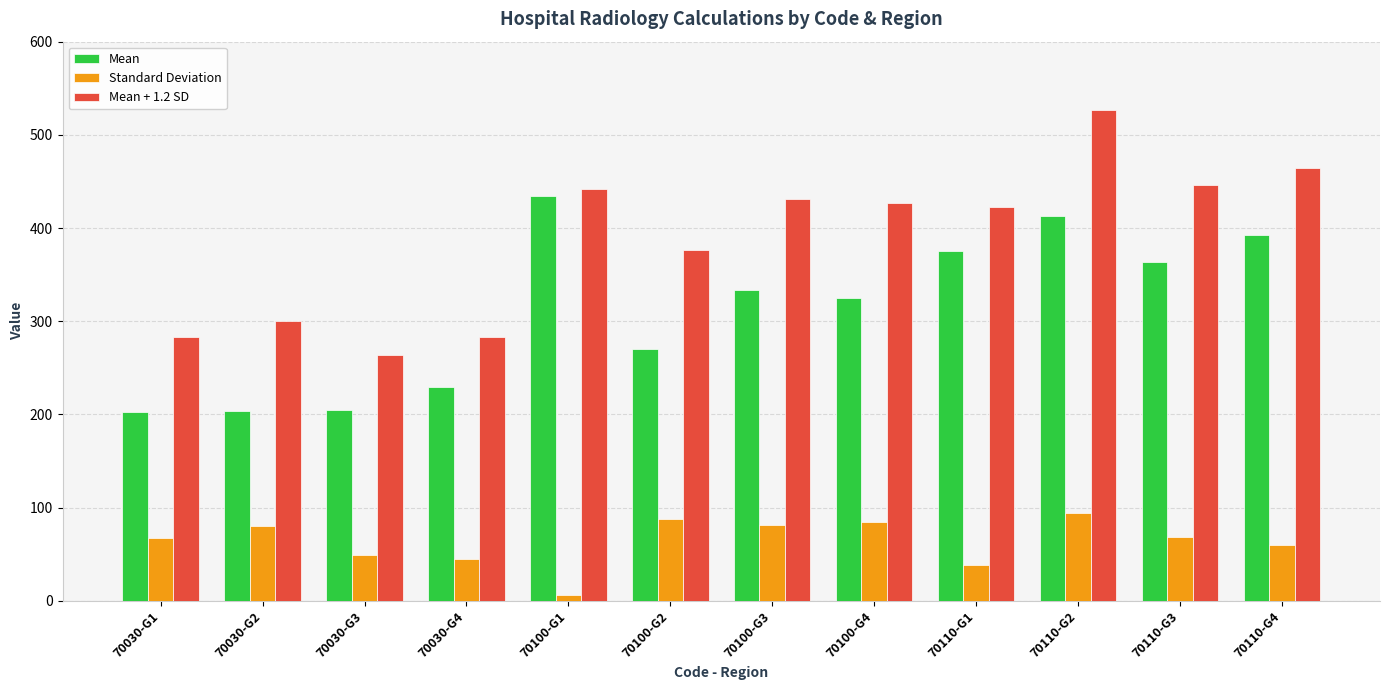

What is the total value across all series at 70030-G3?

517.8